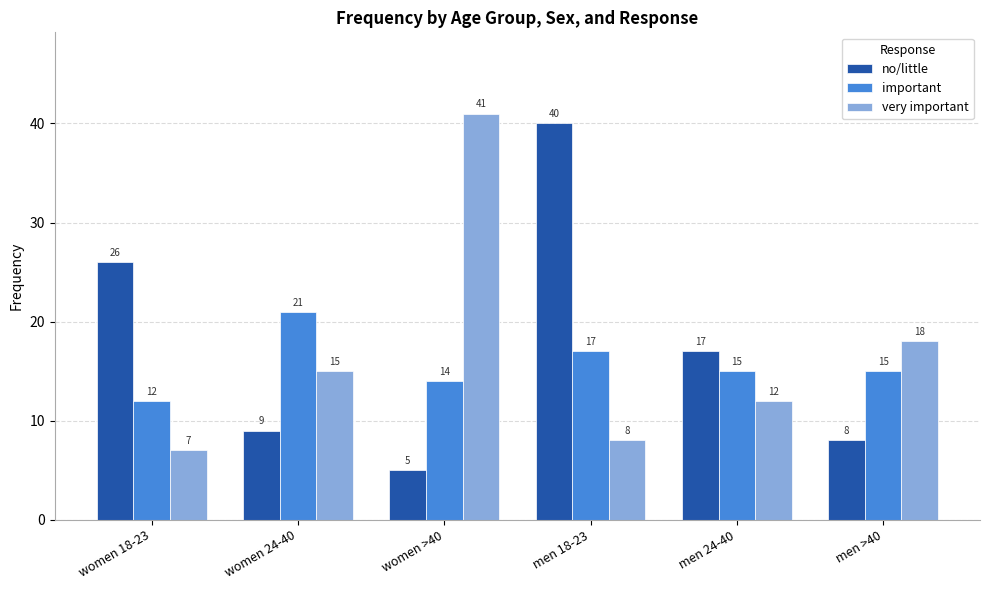

List the series in order of their peak value, highest first.

very important, no/little, important